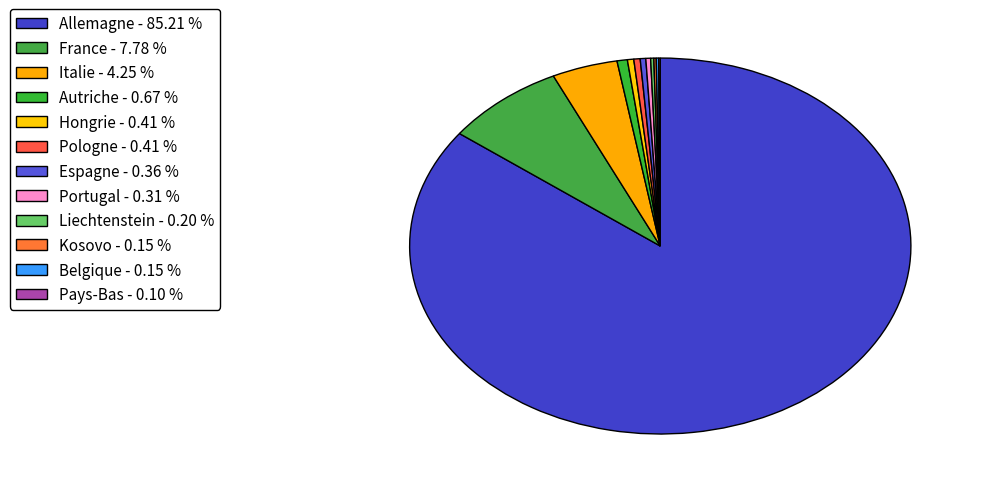

Which slice is the smallest?

Pays-Bas